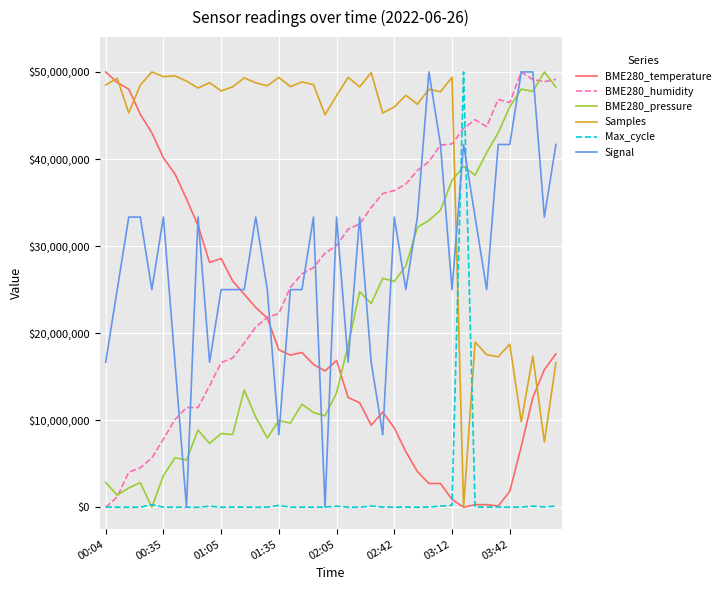

Which series has the largest total across all categories?

Samples